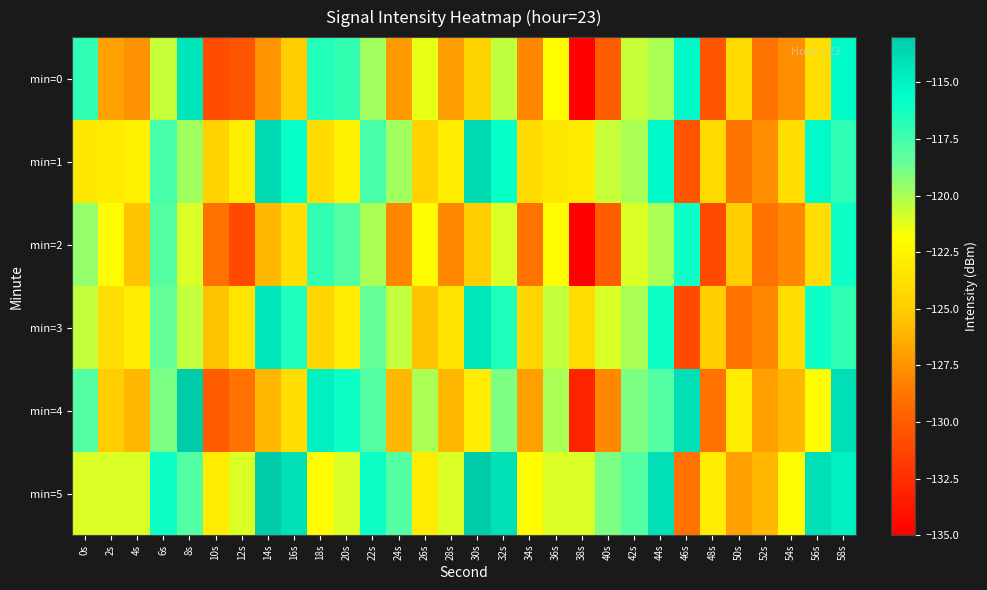

Reading left to right, list all the values displayed in this chart.

min=0: 0s=-117.0	2s=-126.9	4s=-127.6	6s=-120.5	8s=-114.4	10s=-130.8	12s=-130.4	14s=-127.5	16s=-125.0	18s=-116.6	20s=-117.1	22s=-119.8	24s=-127.2	26s=-121.3	28s=-127.1	30s=-124.6	32s=-120.5	34s=-128.0	36s=-121.9	38s=-134.9	40s=-129.9	42s=-120.6	44s=-120.0	46s=-115.4	48s=-130.4	50s=-124.2	52s=-128.9	54s=-127.7	56s=-123.9	58s=-115.5
min=1: 0s=-123.3	2s=-123.0	4s=-122.6	6s=-117.6	8s=-119.8	10s=-124.7	12s=-122.9	14s=-113.8	16s=-115.9	18s=-124.1	20s=-122.6	22s=-117.6	24s=-119.8	26s=-124.7	28s=-122.9	30s=-113.8	32s=-115.9	34s=-124.1	36s=-123.3	38s=-123.0	40s=-120.6	42s=-120.0	44s=-115.4	46s=-130.4	48s=-124.2	50s=-128.9	52s=-127.7	54s=-123.9	56s=-115.5	58s=-117.0
min=2: 0s=-119.5	2s=-122.0	4s=-125.5	6s=-118.0	8s=-121.0	10s=-129.0	12s=-131.0	14s=-126.0	16s=-124.0	18s=-117.0	20s=-118.0	22s=-120.0	24s=-128.0	26s=-122.0	28s=-128.0	30s=-125.0	32s=-121.0	34s=-129.0	36s=-122.0	38s=-135.0	40s=-130.0	42s=-121.0	44s=-120.0	46s=-116.0	48s=-131.0	50s=-125.0	52s=-129.0	54s=-128.0	56s=-124.0	58s=-116.0
min=3: 0s=-120.5	2s=-124.0	4s=-123.0	6s=-118.5	8s=-120.5	10s=-125.5	12s=-123.5	14s=-114.5	16s=-116.5	18s=-124.5	20s=-123.0	22s=-118.5	24s=-120.5	26s=-125.5	28s=-123.5	30s=-114.5	32s=-116.5	34s=-124.5	36s=-120.5	38s=-124.0	40s=-121.0	42s=-120.0	44s=-116.0	46s=-131.0	48s=-125.0	50s=-129.0	52s=-128.0	54s=-124.0	56s=-116.0	58s=-117.0
min=4: 0s=-118.0	2s=-125.0	4s=-126.0	6s=-119.0	8s=-113.0	10s=-130.0	12s=-129.0	14s=-126.0	16s=-124.0	18s=-115.0	20s=-116.0	22s=-118.0	24s=-126.0	26s=-120.0	28s=-126.0	30s=-123.0	32s=-119.0	34s=-127.0	36s=-120.0	38s=-133.0	40s=-128.0	42s=-119.0	44s=-118.0	46s=-114.0	48s=-129.0	50s=-123.0	52s=-127.0	54s=-126.0	56s=-122.0	58s=-114.0
min=5: 0s=-121.0	2s=-121.0	4s=-121.0	6s=-116.0	8s=-118.0	10s=-123.0	12s=-121.0	14s=-112.0	16s=-114.0	18s=-122.0	20s=-121.0	22s=-116.0	24s=-118.0	26s=-123.0	28s=-121.0	30s=-112.0	32s=-114.0	34s=-122.0	36s=-121.0	38s=-121.0	40s=-119.0	42s=-118.0	44s=-114.0	46s=-129.0	48s=-123.0	50s=-127.0	52s=-126.0	54s=-122.0	56s=-114.0	58s=-115.0